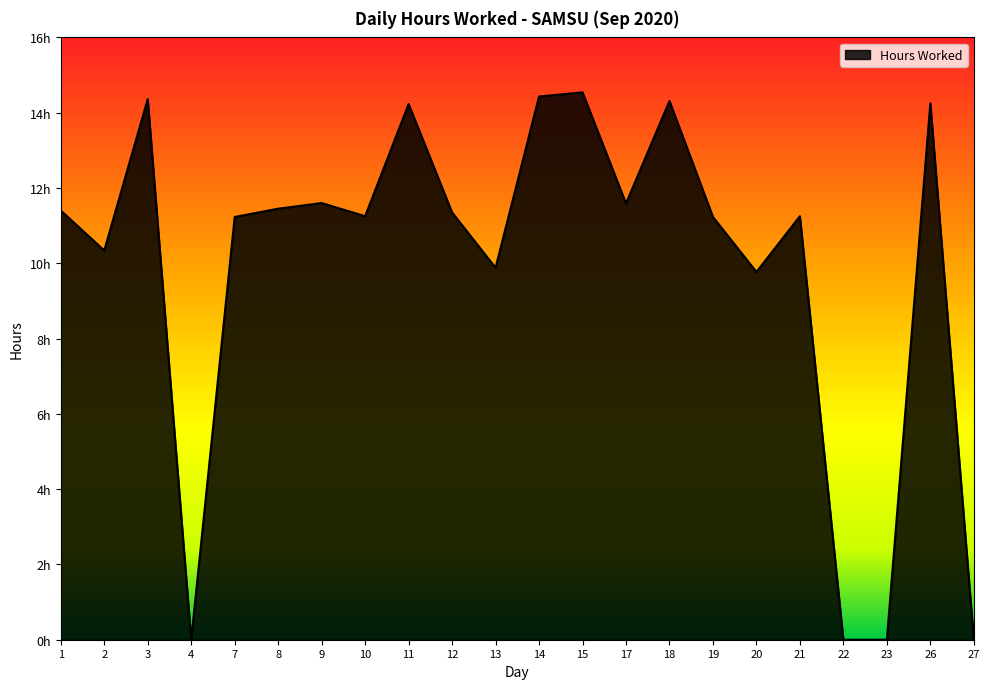

Is this an area chart (filled region under the line)?

Yes